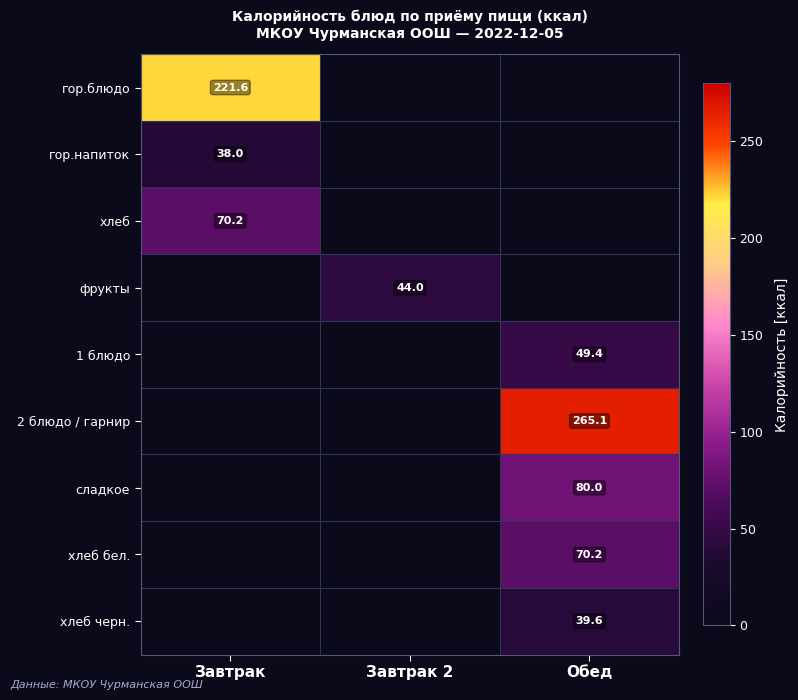

Which category has the lowest value across all series?

Завтрак 2